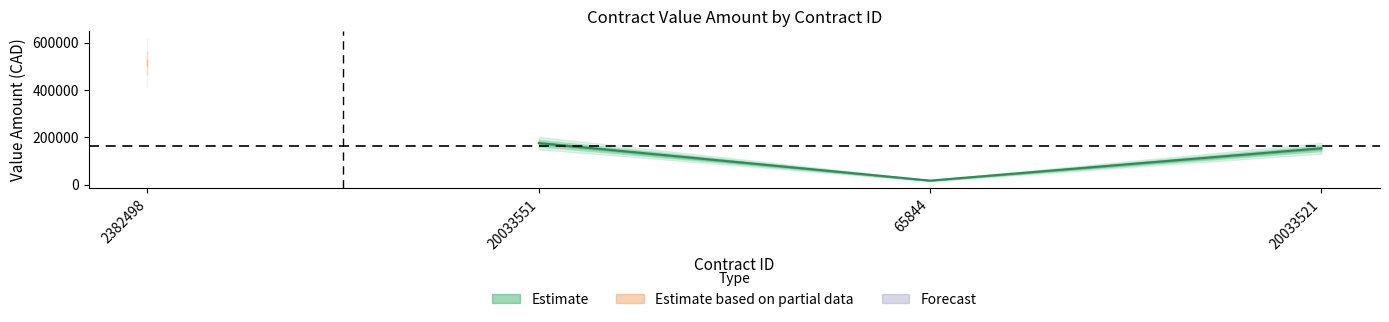

What is the maximum value shown in the chart?

175603.5